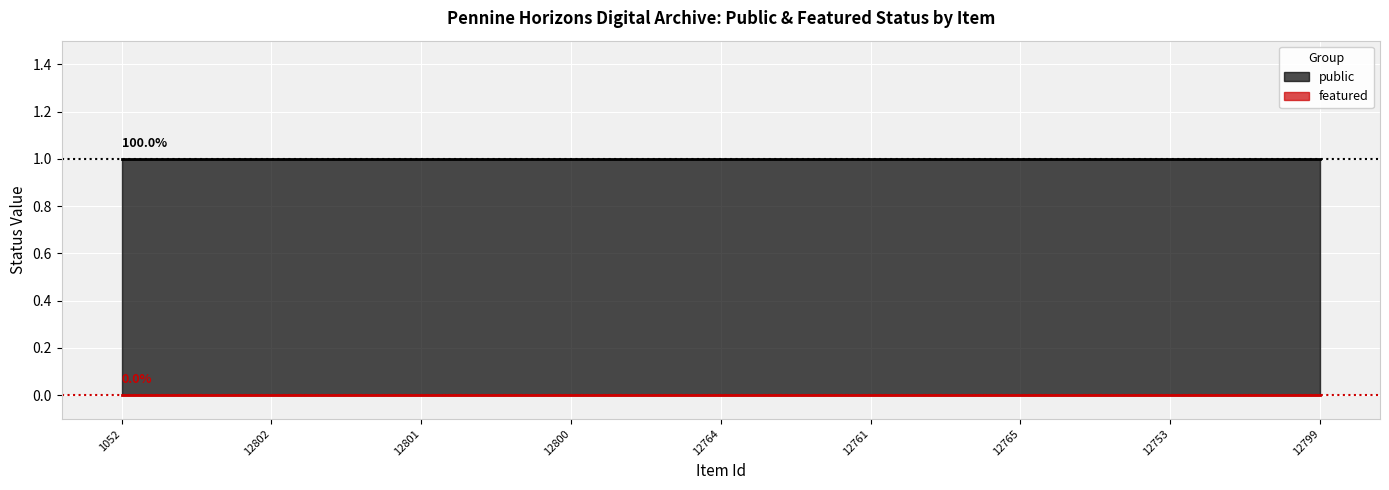

Between 12801 and 12765, which series saw the biggest shift?

public